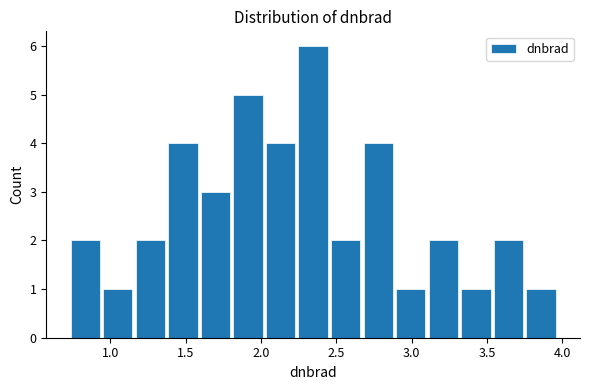

Over which range of the x-axis is the bar tallest?

2.25 to 2.45